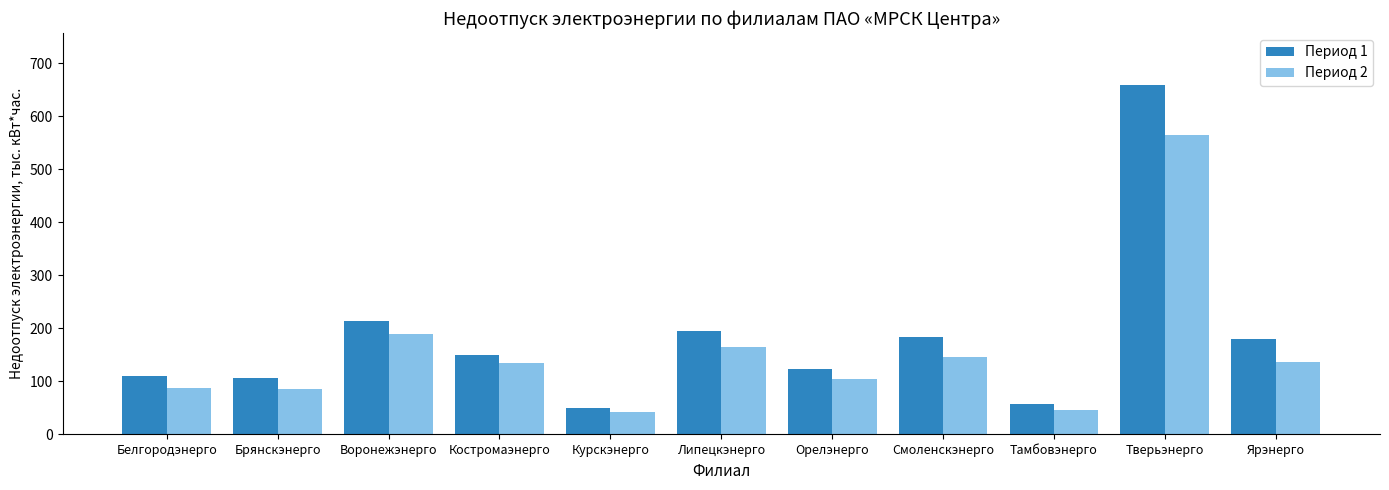

Which series has the largest range (max minus min)?

Период 1